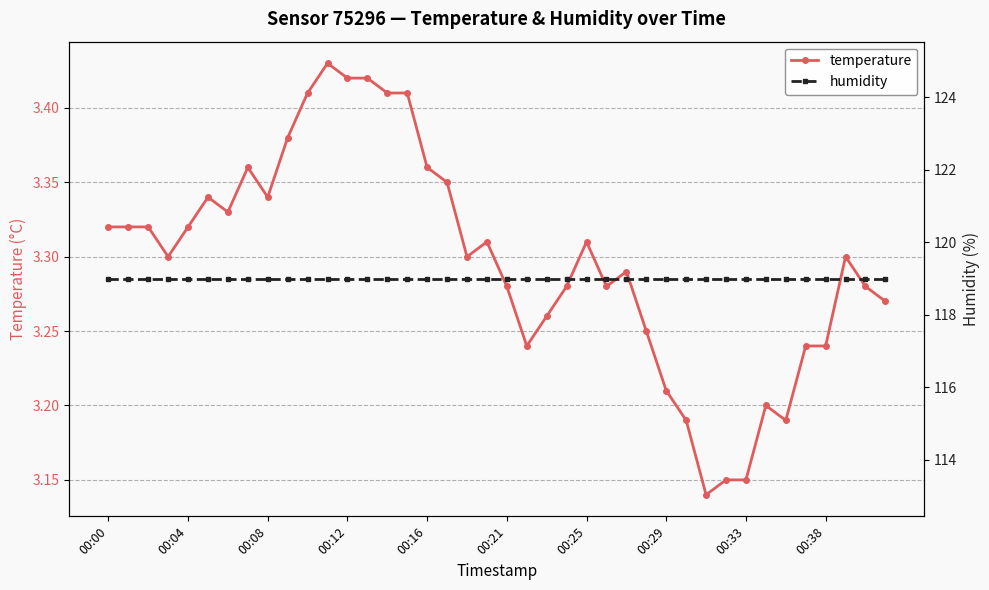

True or false: temperature has more than 1 points higher than both neighbors.

True